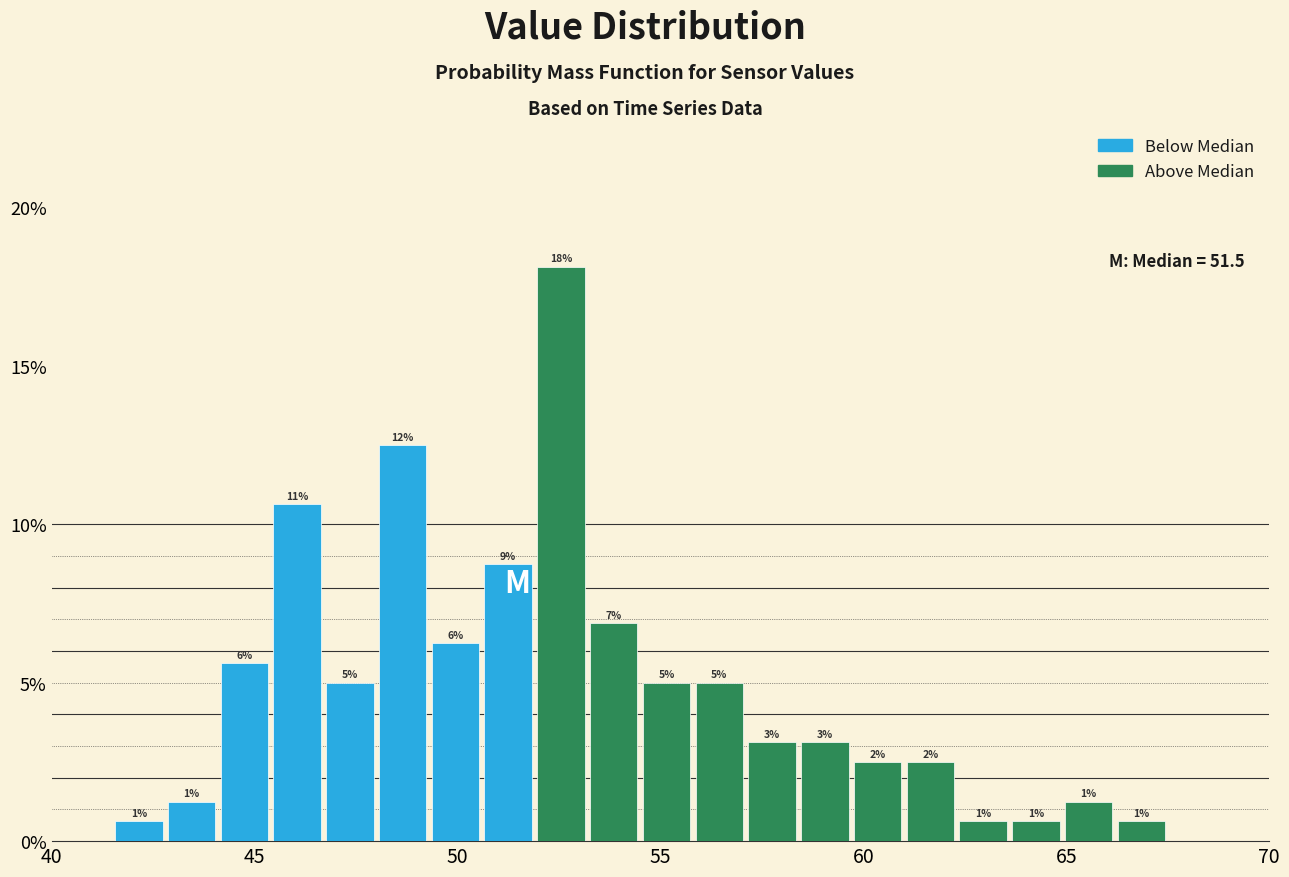

Around what value on the x-axis is the tallest bar? Give the approximate position of its centre, as read against the axis.

52.5